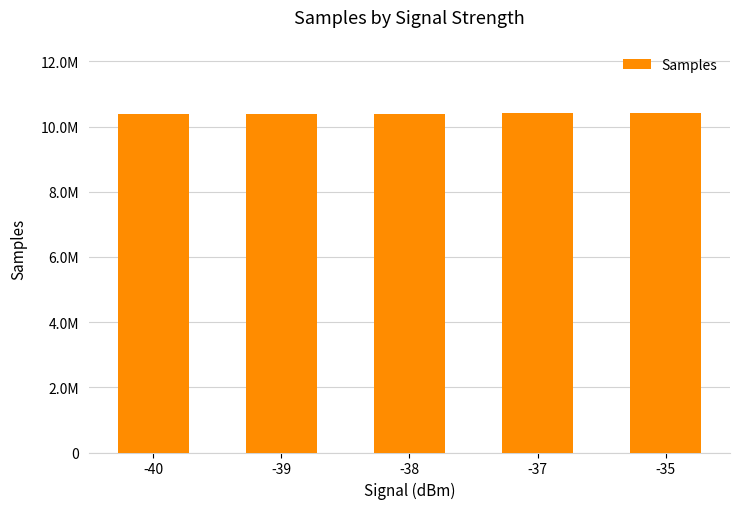

Are the bars horizontal?

No